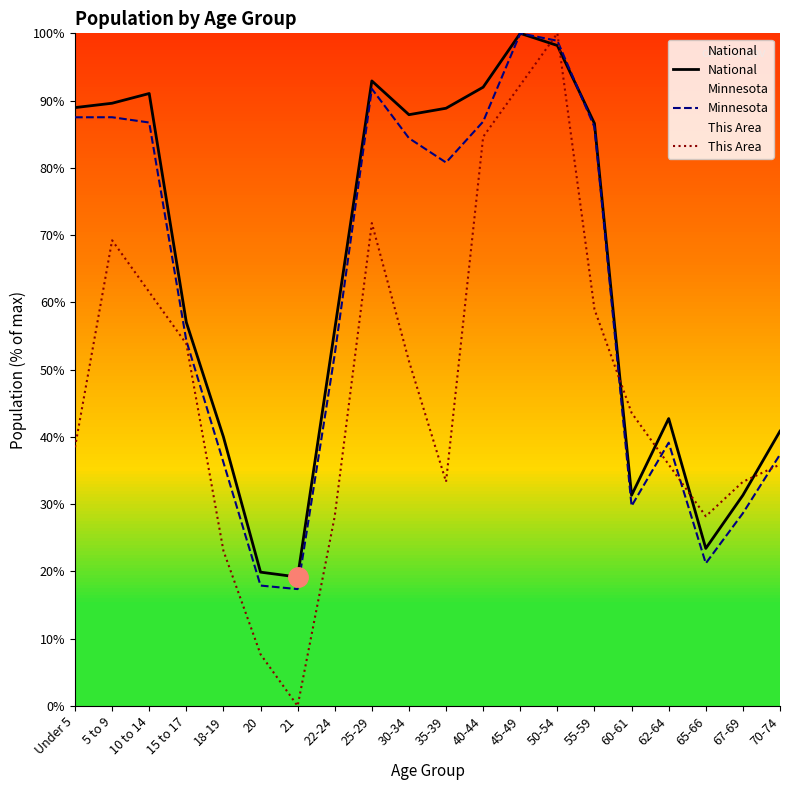

Where do Minnesota and This Area first cross each other?

45-49 and 50-54